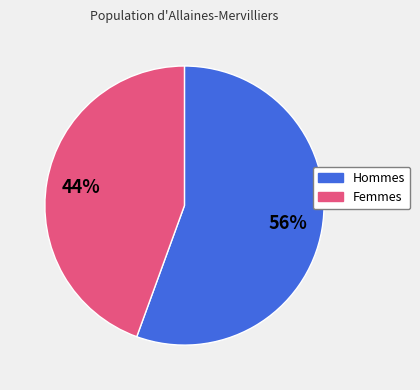

Is there any slice that represents more than half of the pie?

Yes